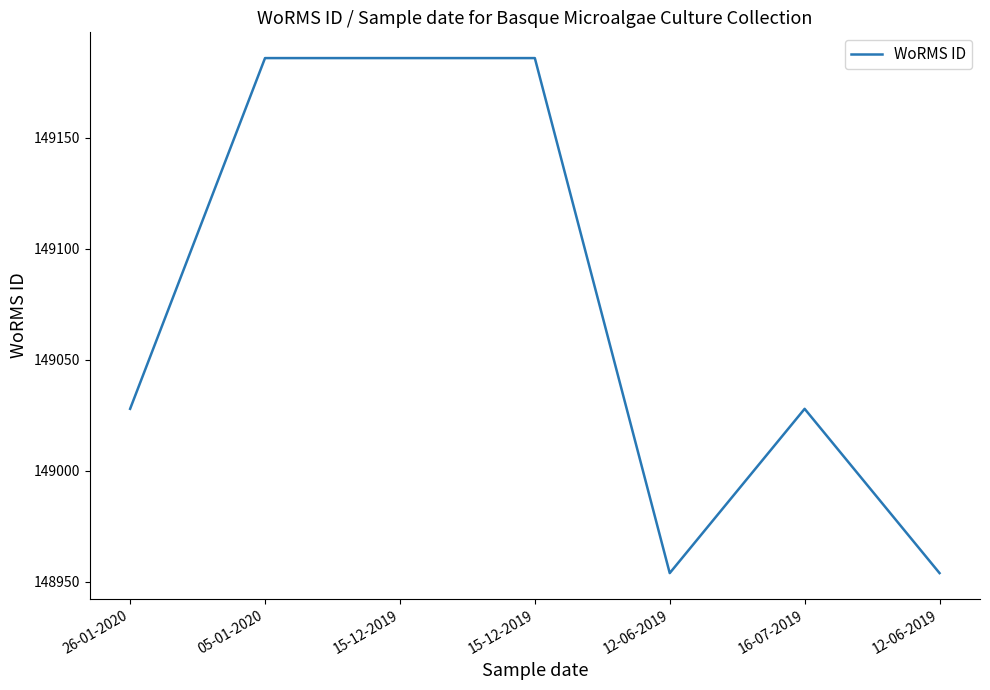

How many lines are shown in the chart?

1